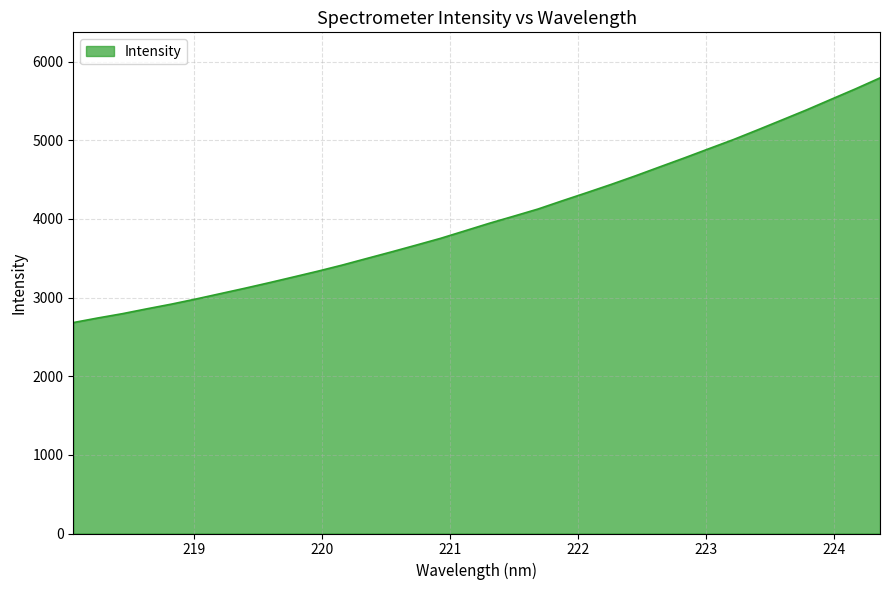

What is the greatest value displayed?

5793.3